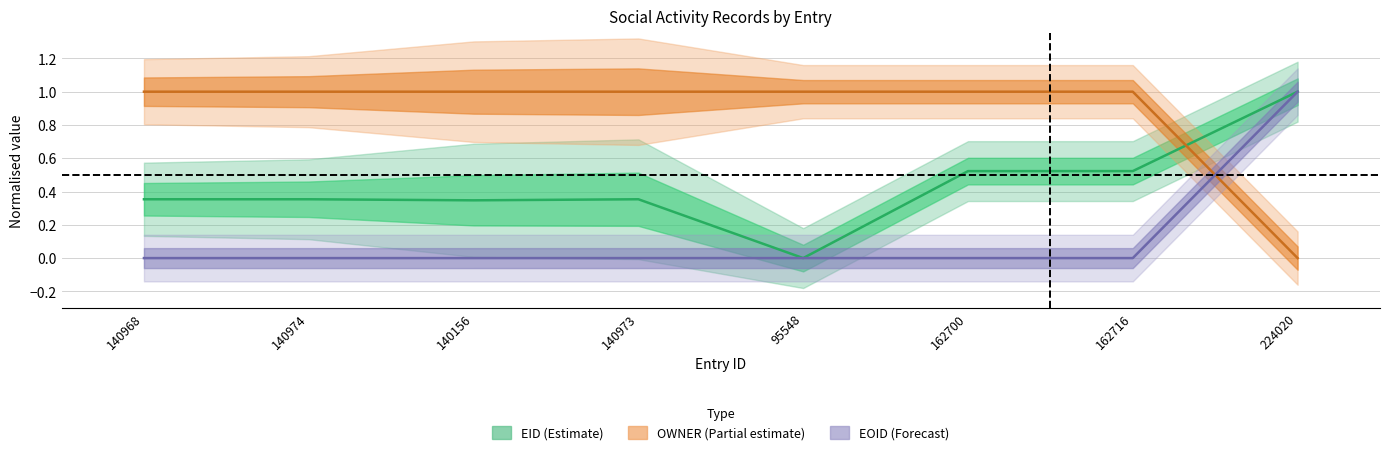

At how many categories does at least one series exceed 0?

8